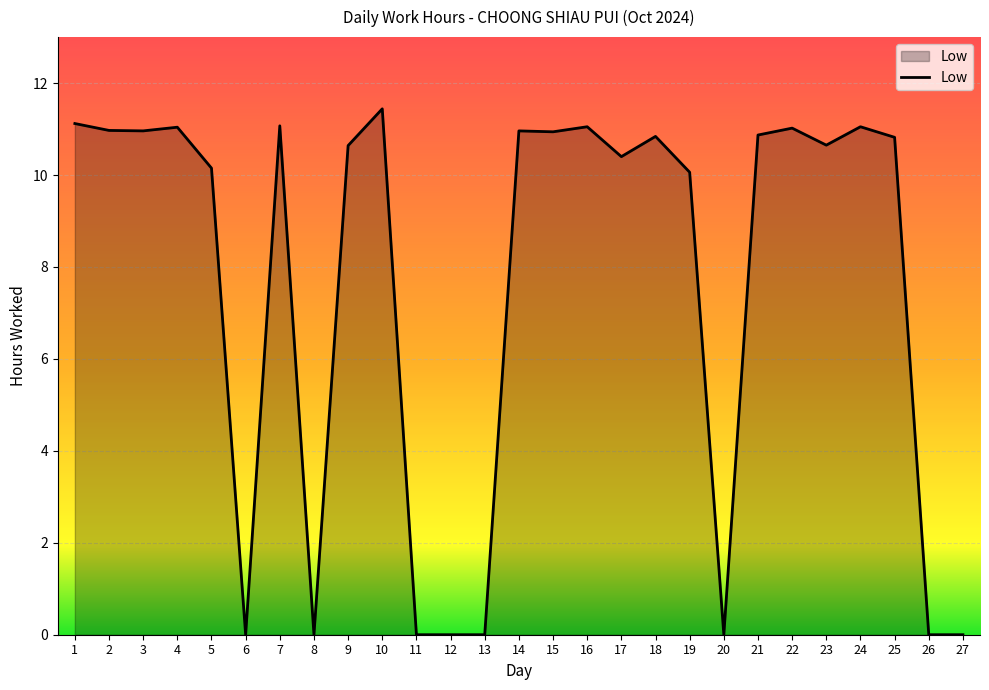

What is the ratio of the value at 24 to the value at 16?

1.0